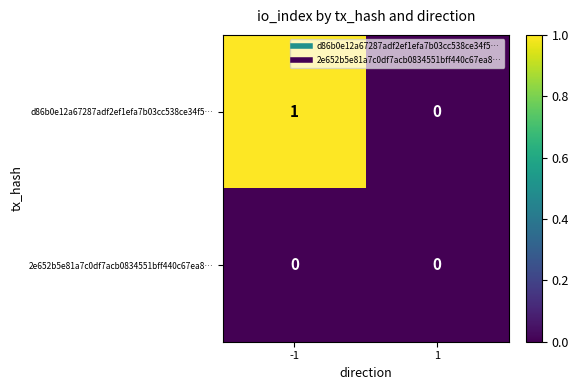

The value of d86b0e12a67287adf2ef1efa7b03cc538ce34f5… at 1 is -1. True or false?

False